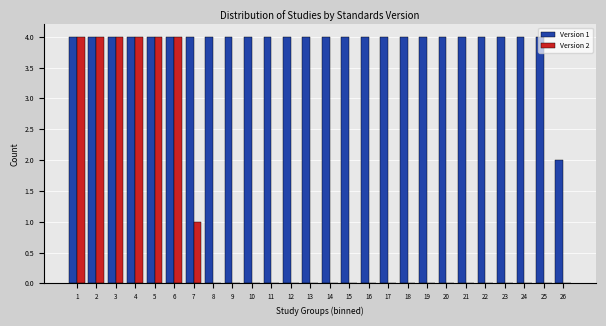

Between 2 and 24, which series saw the biggest shift?

Version 2